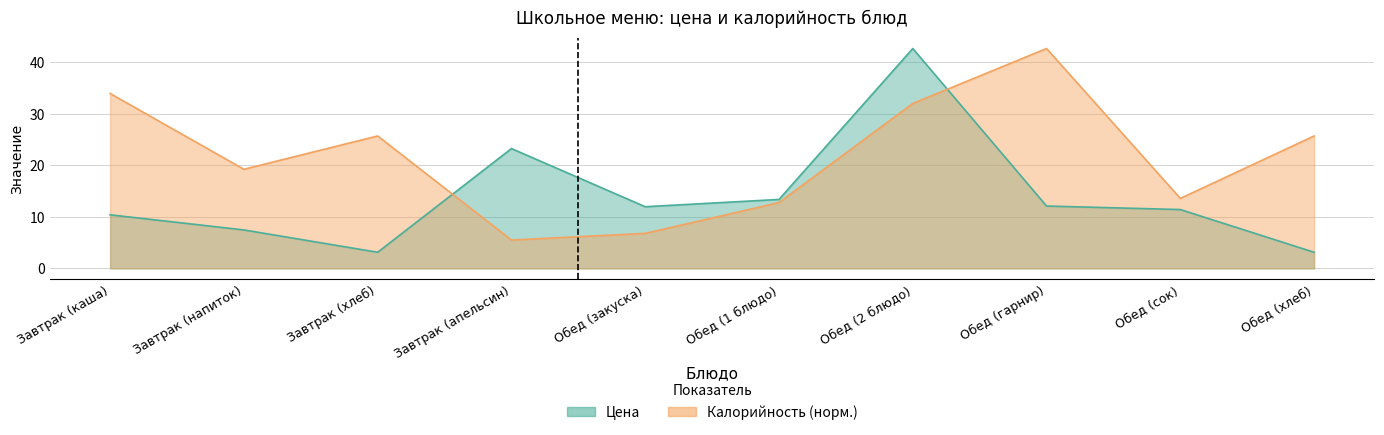

At which category does Калорийность reach its first local valley?

Завтрак (напиток)